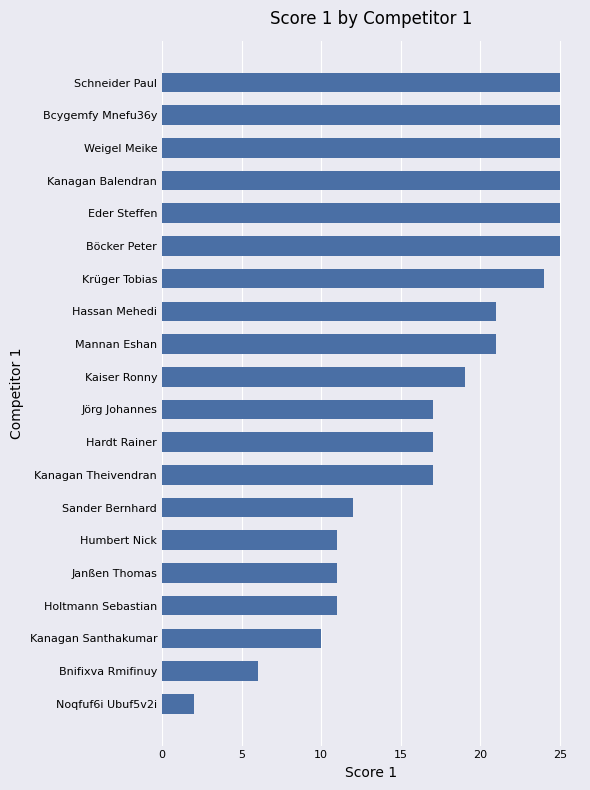

Which has a higher value, Bcygemfy Mnefu36y or Janßen Thomas?

Bcygemfy Mnefu36y